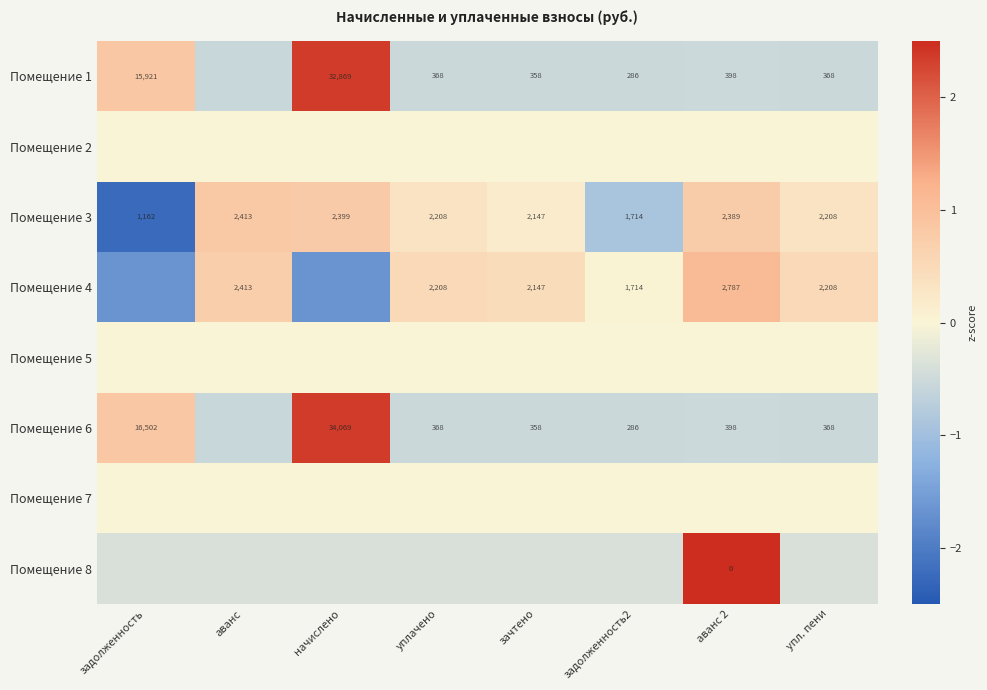

At which label does Помещение 3 reach its peak?

аванс